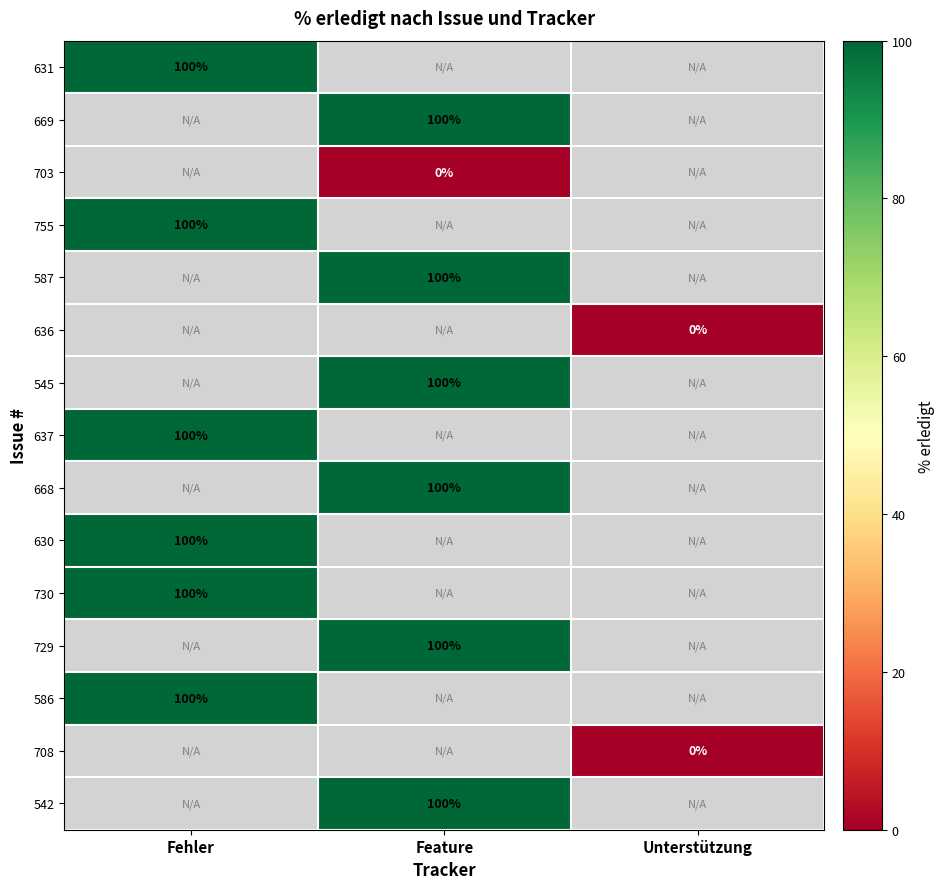

At how many categories does at least one series exceed 79?

2